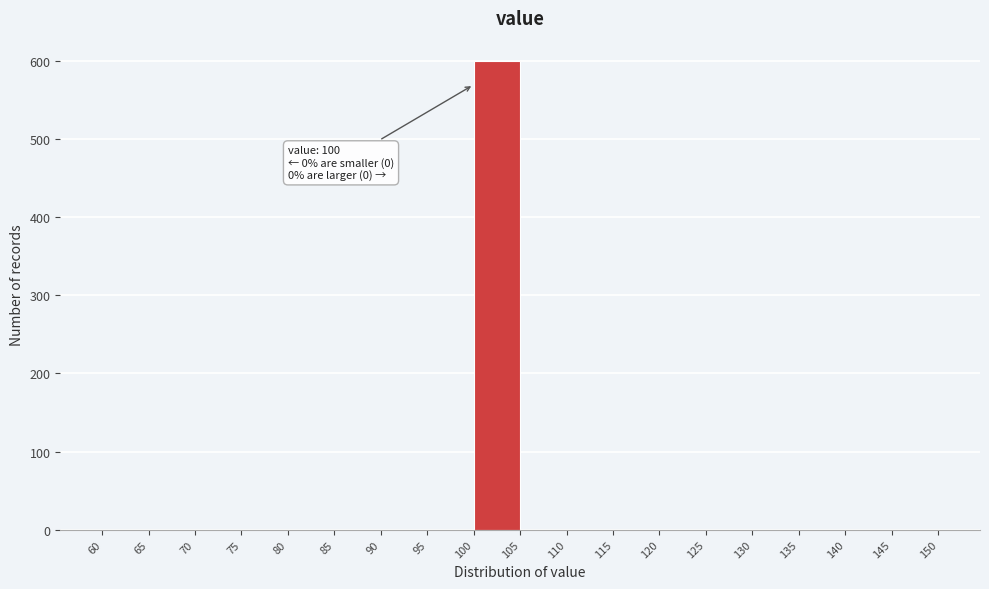

Which range on the x-axis has the tallest bar?

100 to 105